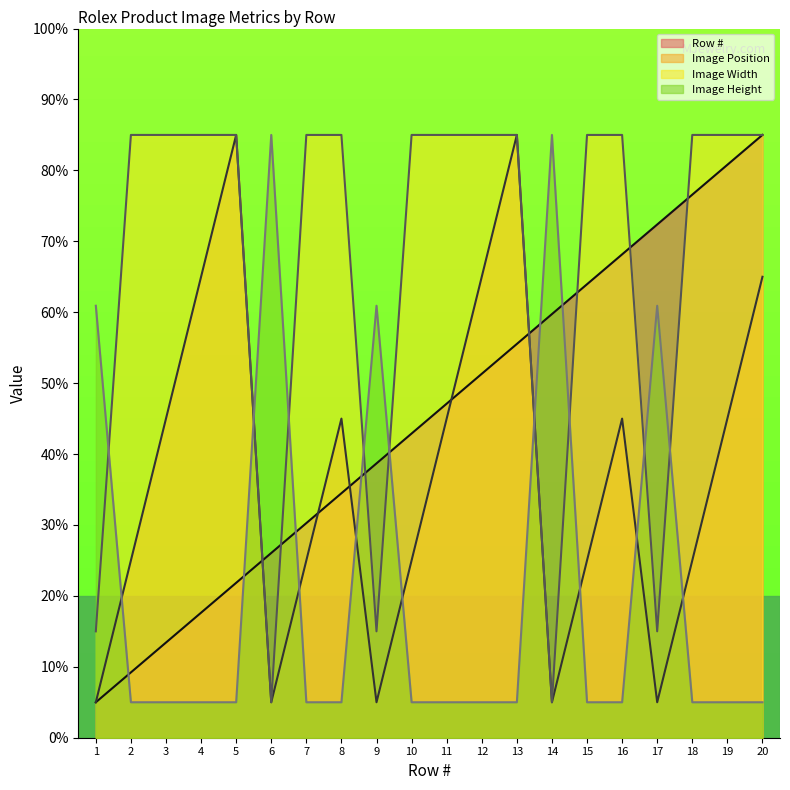

What is the sum of all Image Height values?

427.7